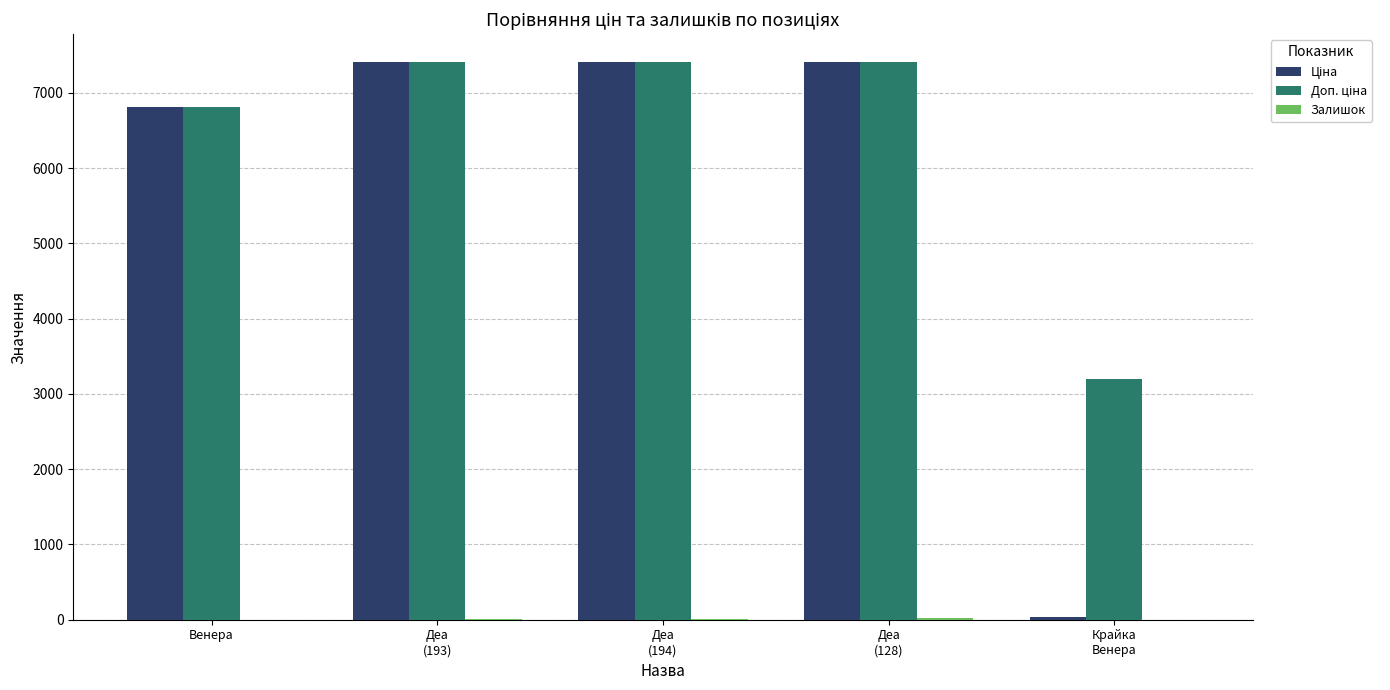

What is the greatest value displayed?

7410.0